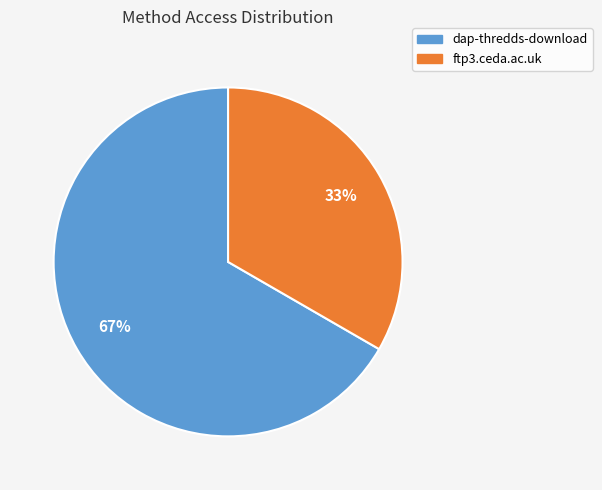

Is there any slice that represents more than half of the pie?

Yes